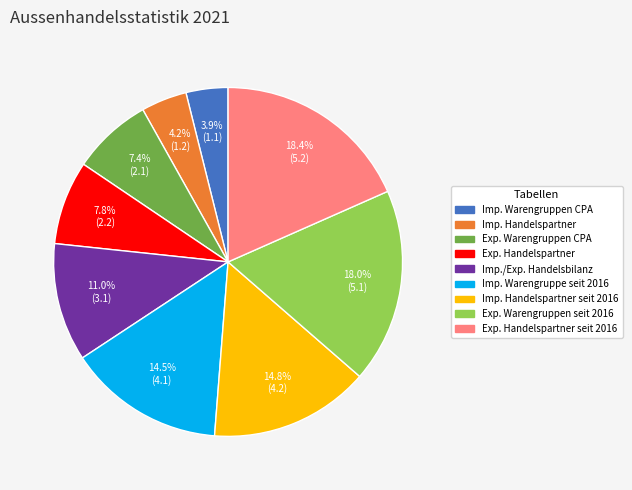

Does any single category account for the majority?

No